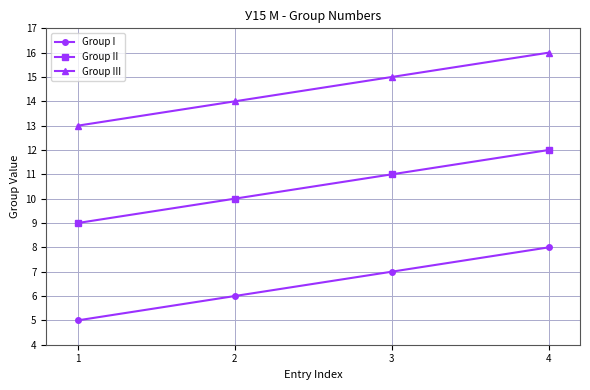

What is the lowest value of the Group II series?

9